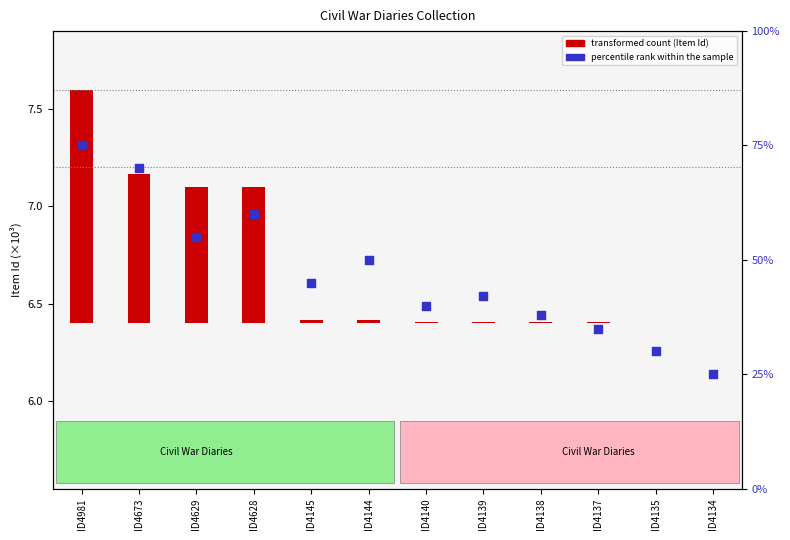

Which series reaches the minimum Y coordinate?

transformed count (Item Id/1000)